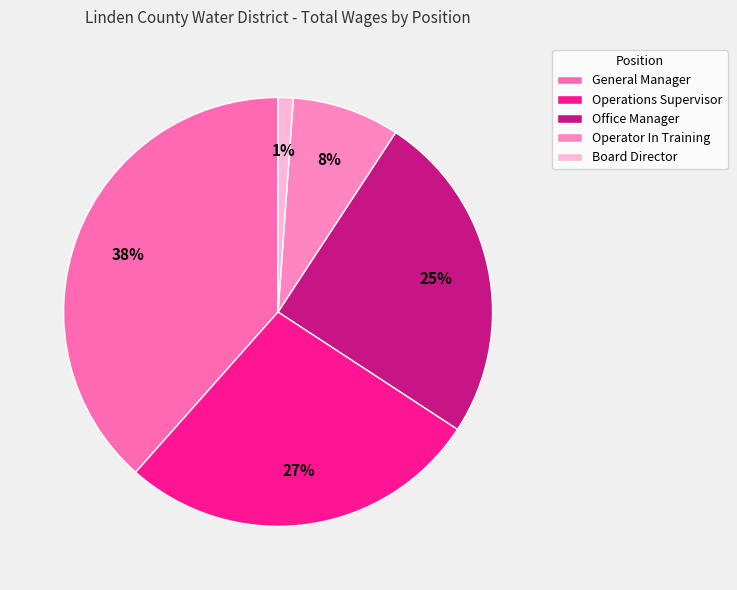

How much of the chart is everything except Operations Supervisor?

72.7%